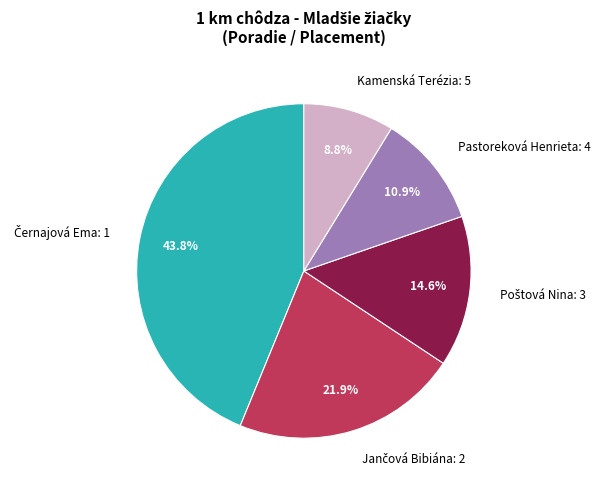

What percentage is NOT represented by Kamenská Terézia: 5?

91.2%